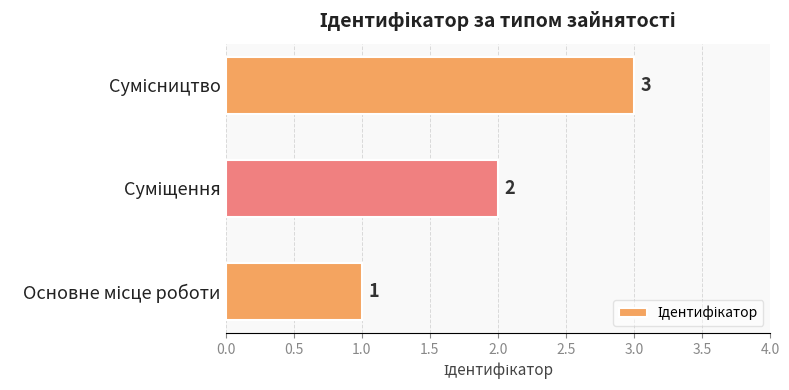

What is the maximum value shown in the chart?

3